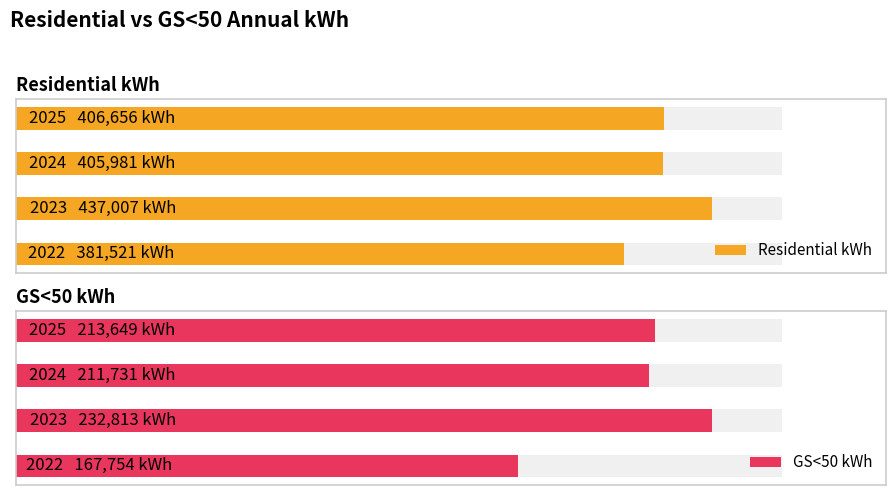

Which category has the lowest value in the Residential kWh series?

2022